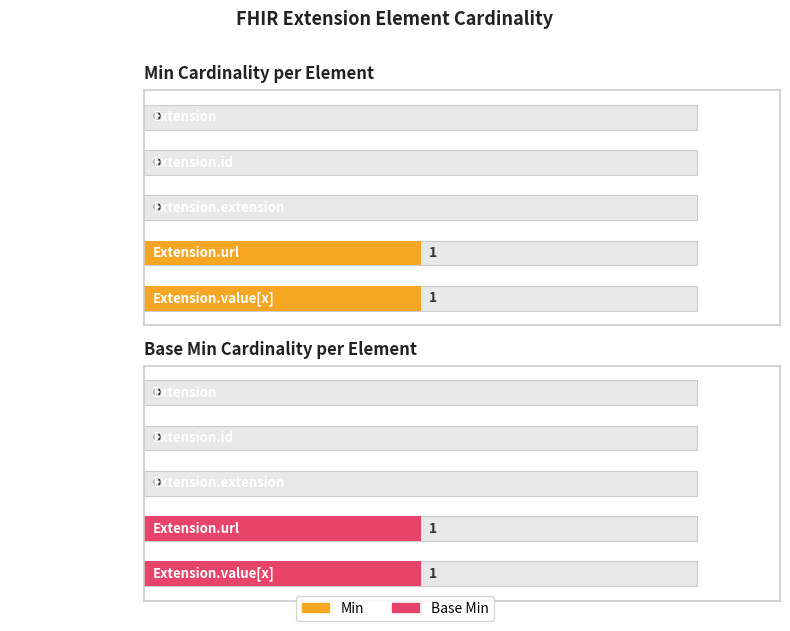

True or false: Min Cardinality per Element has a value of 14 at Extension.url.

False